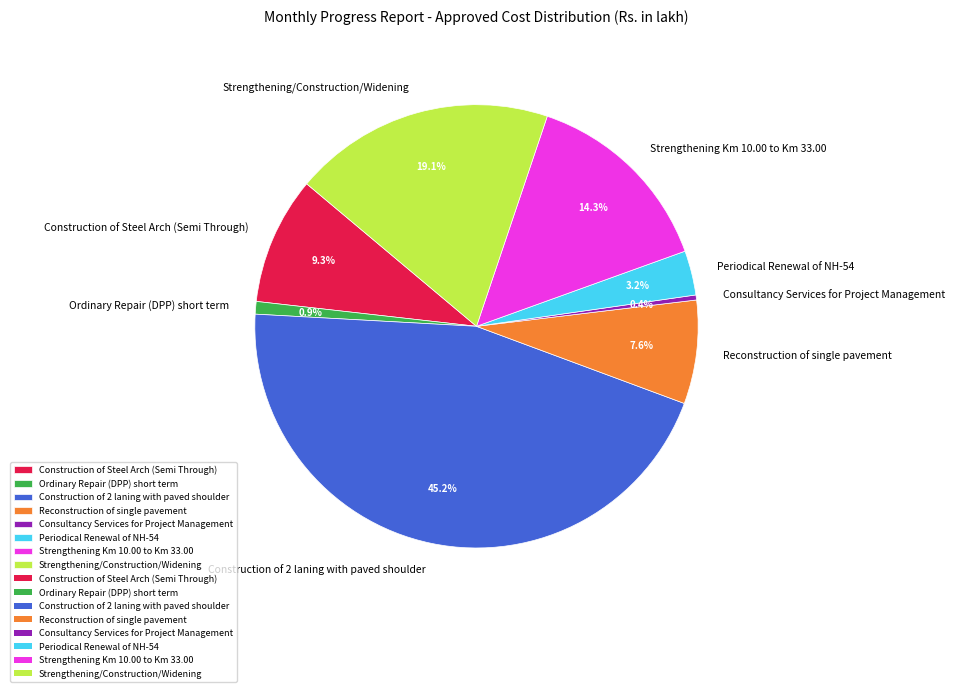

Is it true that Reconstruction of single pavement is 8% of the pie?

True